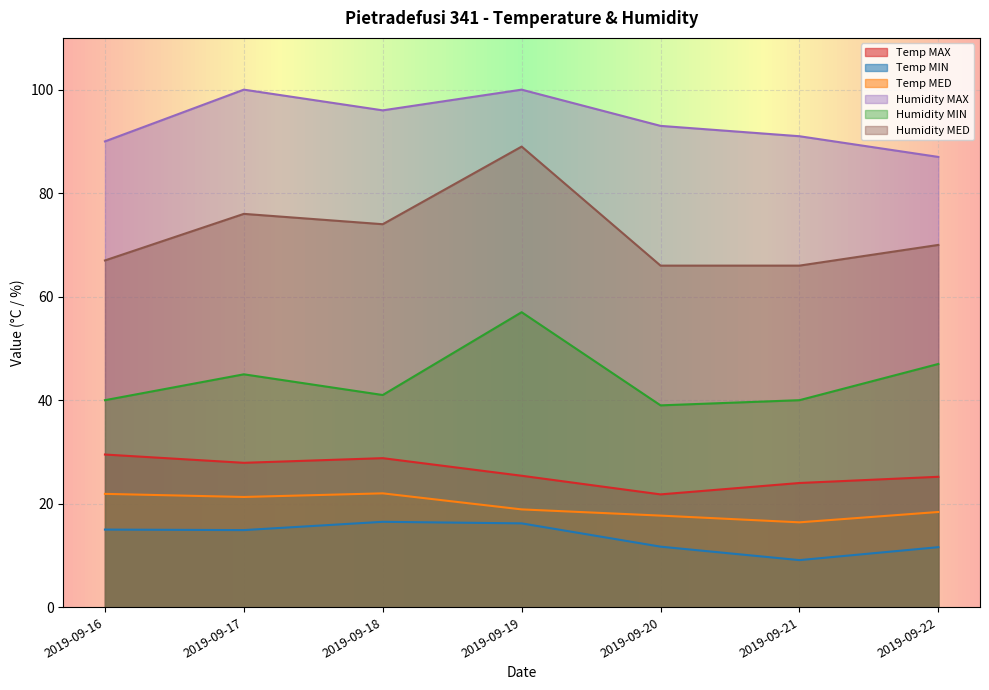

What is the sum of all Humidity MAX values?

657.0